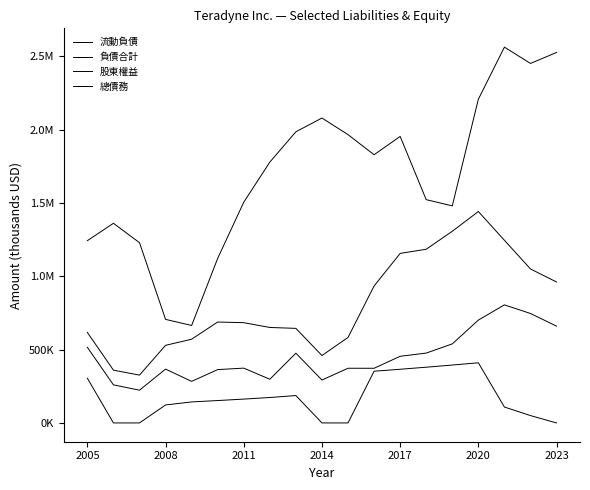

At how many categories does at least one series exceed 85903?

19